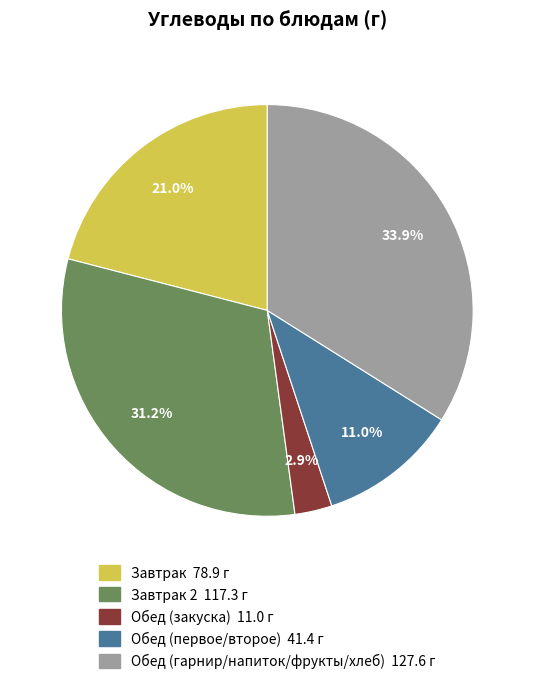

How many slices are in this pie chart?

5